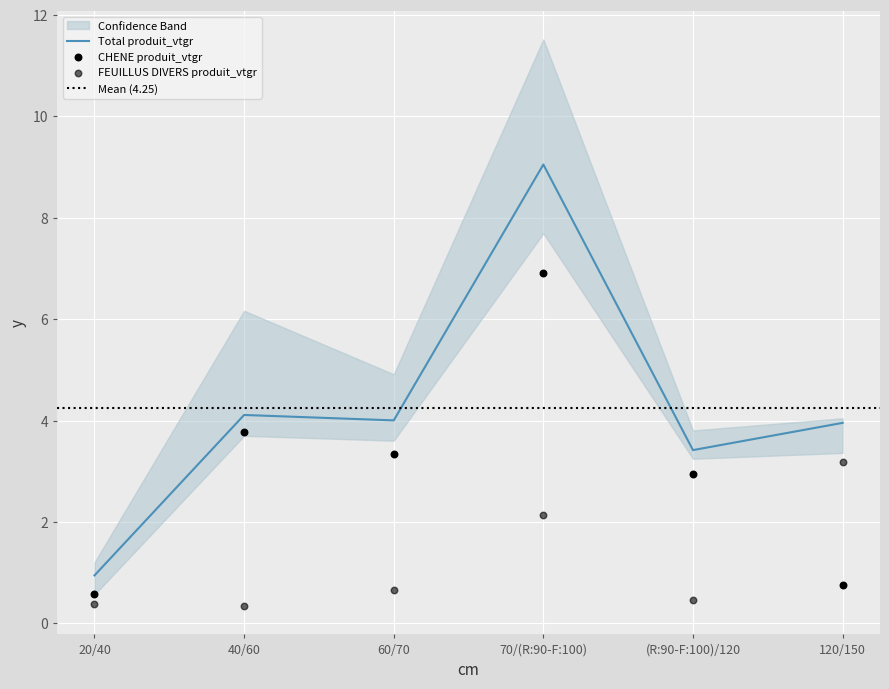

Which series has the largest total across all categories?

CHENE produit_vtgr